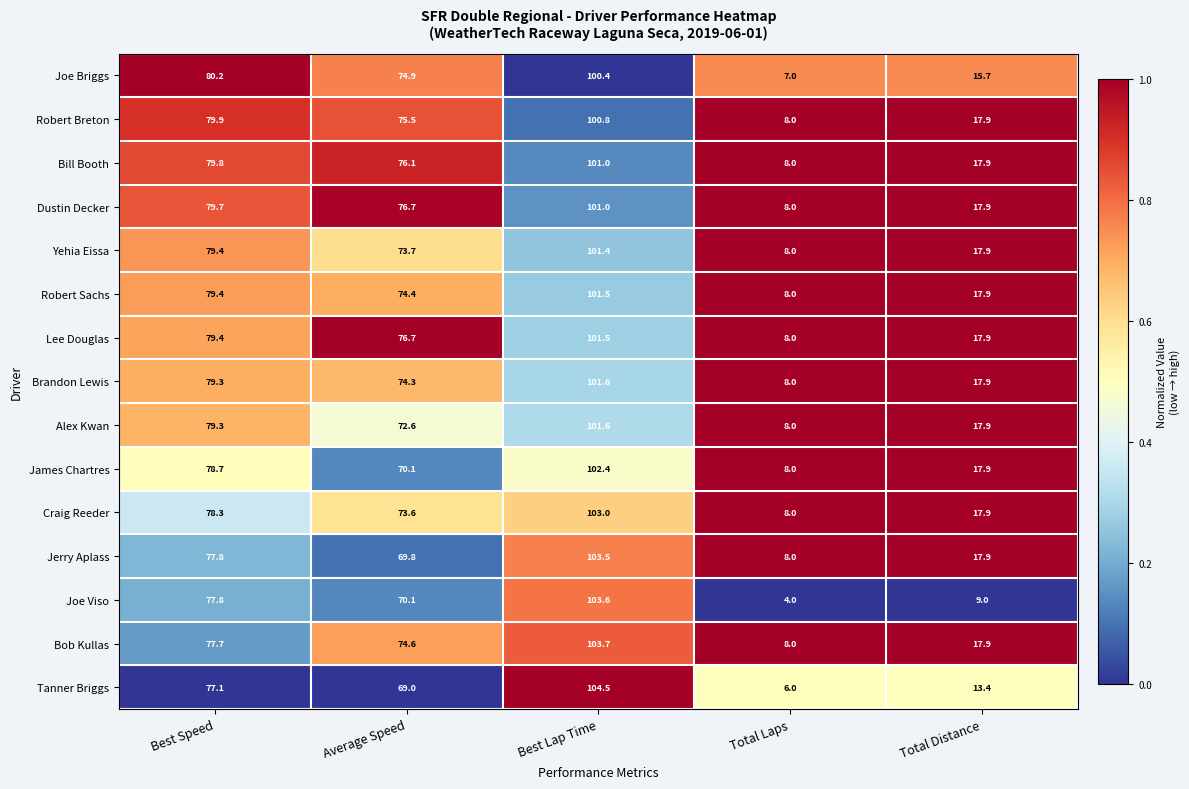

What is the difference between the Lee Douglas values at Total Laps and Average Speed?

68.7